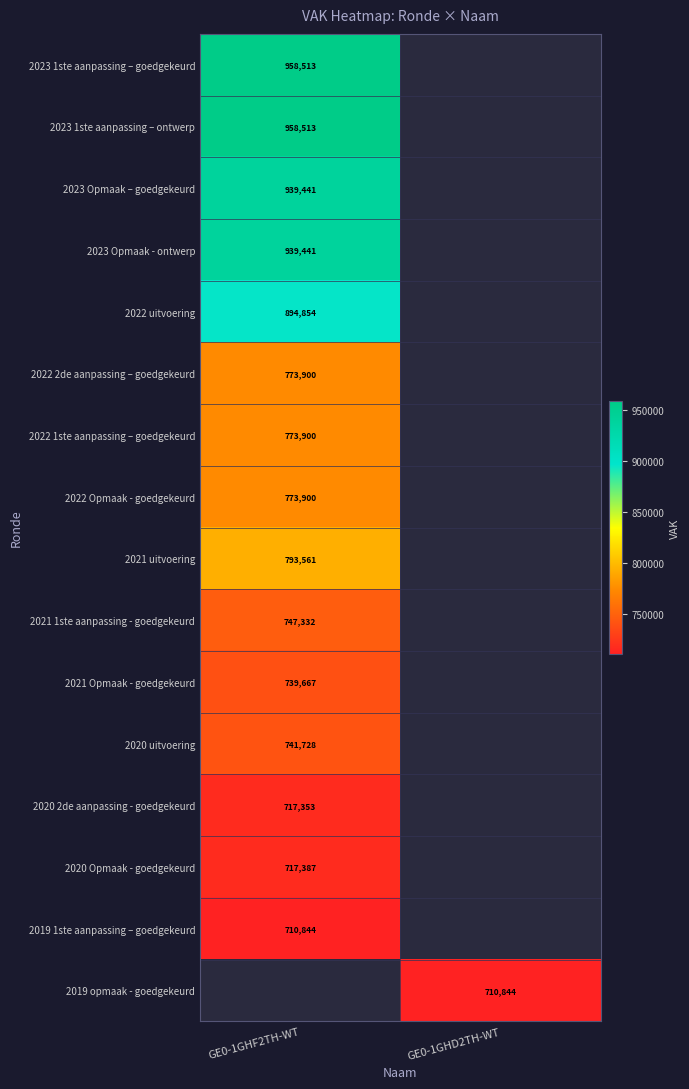

The 2023 1ste aanpassing – goedgekeurd series shows 958513 at GE0-1GHF2TH-WT. True or false?

True